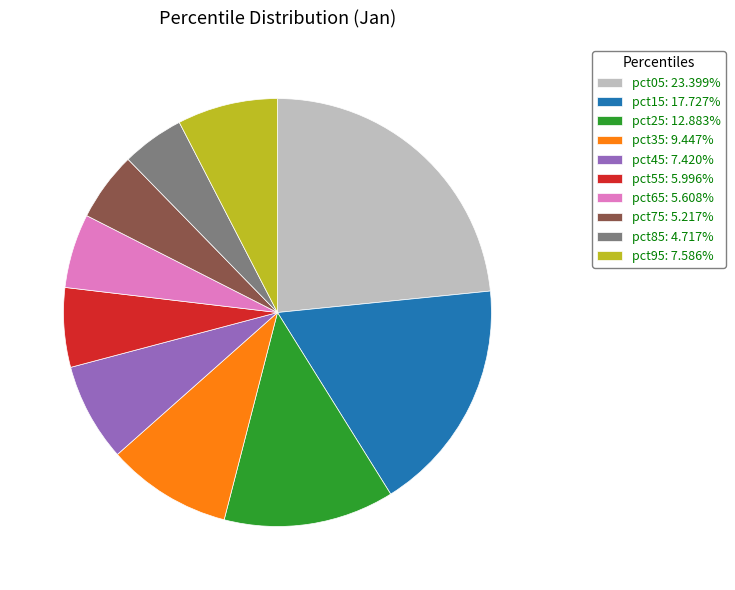

Count the number of slices in the pie.

10